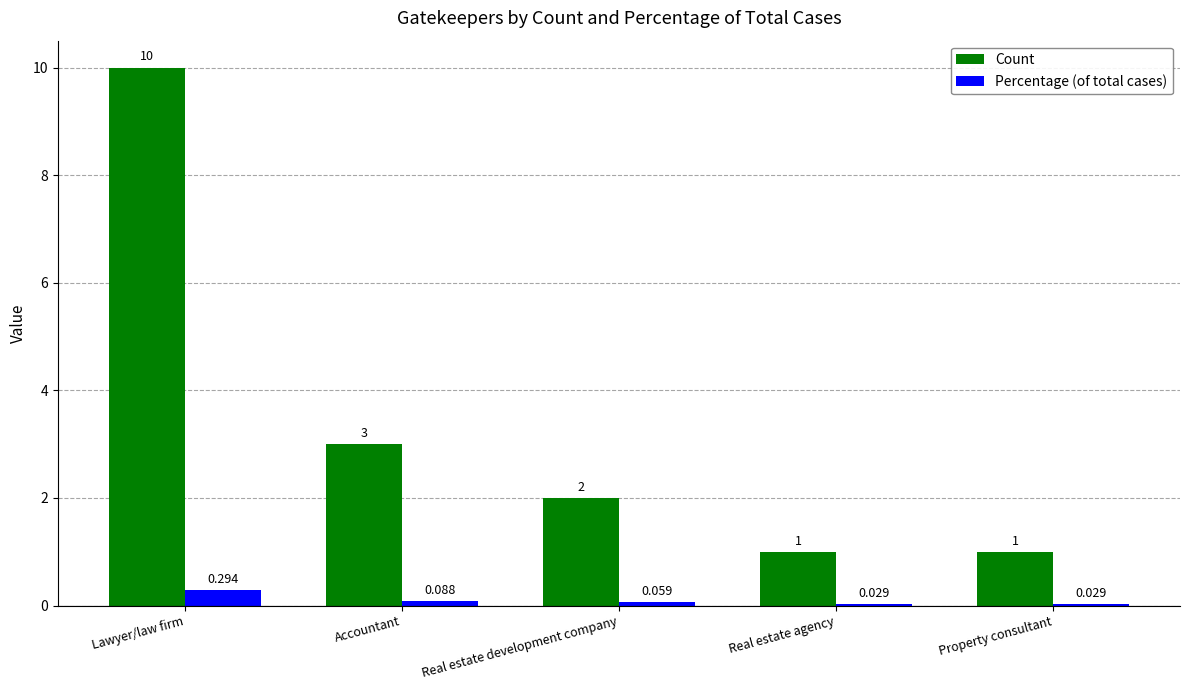

How many Percentage (of total cases) values are between 0 and 1?

5